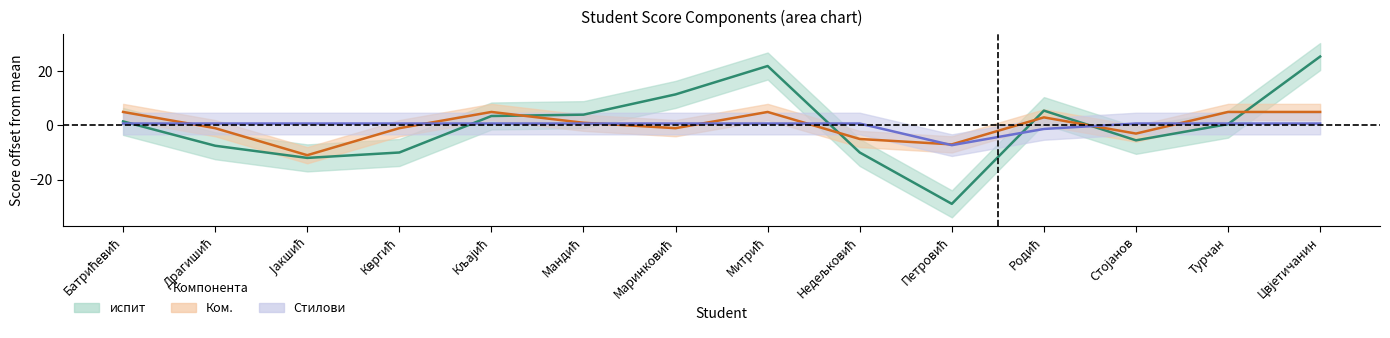

Reading left to right, what are all the values shown in this chart?

испит: Батрићевић=1.5	Драгишић=-7.5	Јакшић=-12.0	Квргић=-10.0	Кљајић=3.5	Мандић=4.0	Маринковић=11.5	Митрић=22.0	Недељковић=-10.0	Петровић=-29.0	Родић=5.5	Стојанов=-5.5	Турчан=0.5	Цвјетичанин=25.5
Ком.: Батрићевић=5.0	Драгишић=-1.0	Јакшић=-11.0	Квргић=-1.0	Кљајић=5.0	Мандић=1.0	Маринковић=-1.0	Митрић=5.0	Недељковић=-5.0	Петровић=-7.0	Родић=3.0	Стојанов=-3.0	Турчан=5.0	Цвјетичанин=5.0
Стилови: Батрићевић=0.7	Драгишић=0.7	Јакшић=0.7	Квргић=0.7	Кљајић=0.7	Мандић=0.7	Маринковић=0.7	Митрић=0.7	Недељковић=0.7	Петровић=-7.3	Родић=-1.3	Стојанов=0.7	Турчан=0.7	Цвјетичанин=0.7